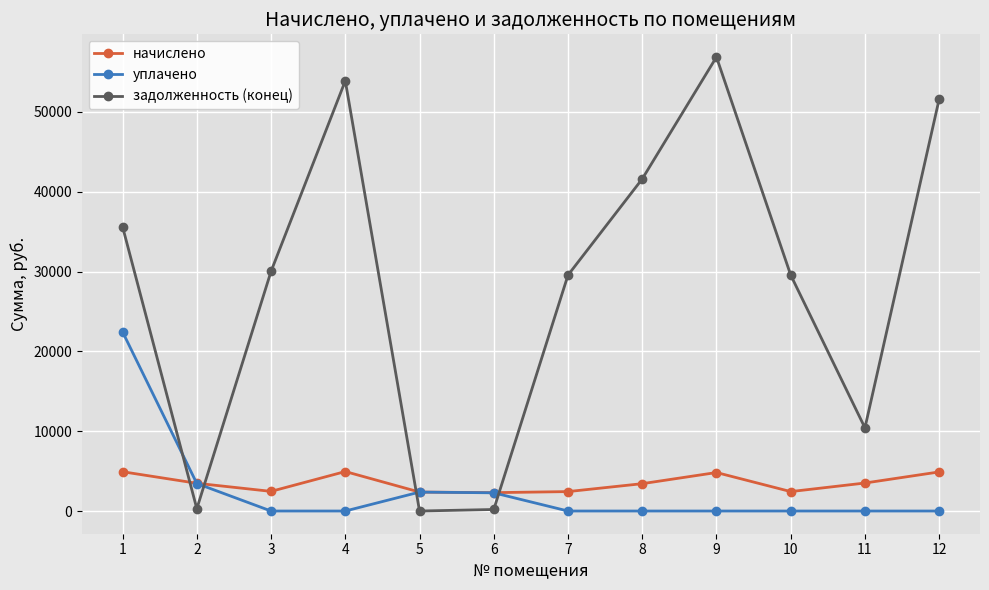

How many lines are shown in the chart?

3